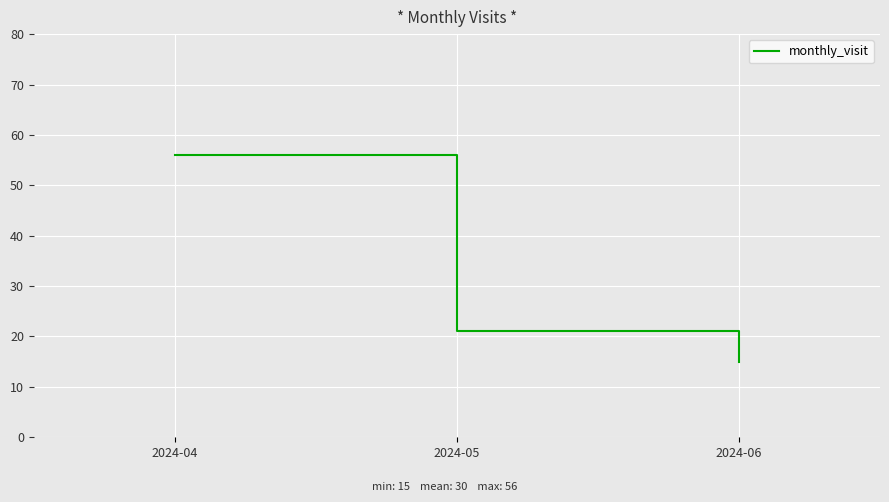

Count the values in the range 15 to 56.

3